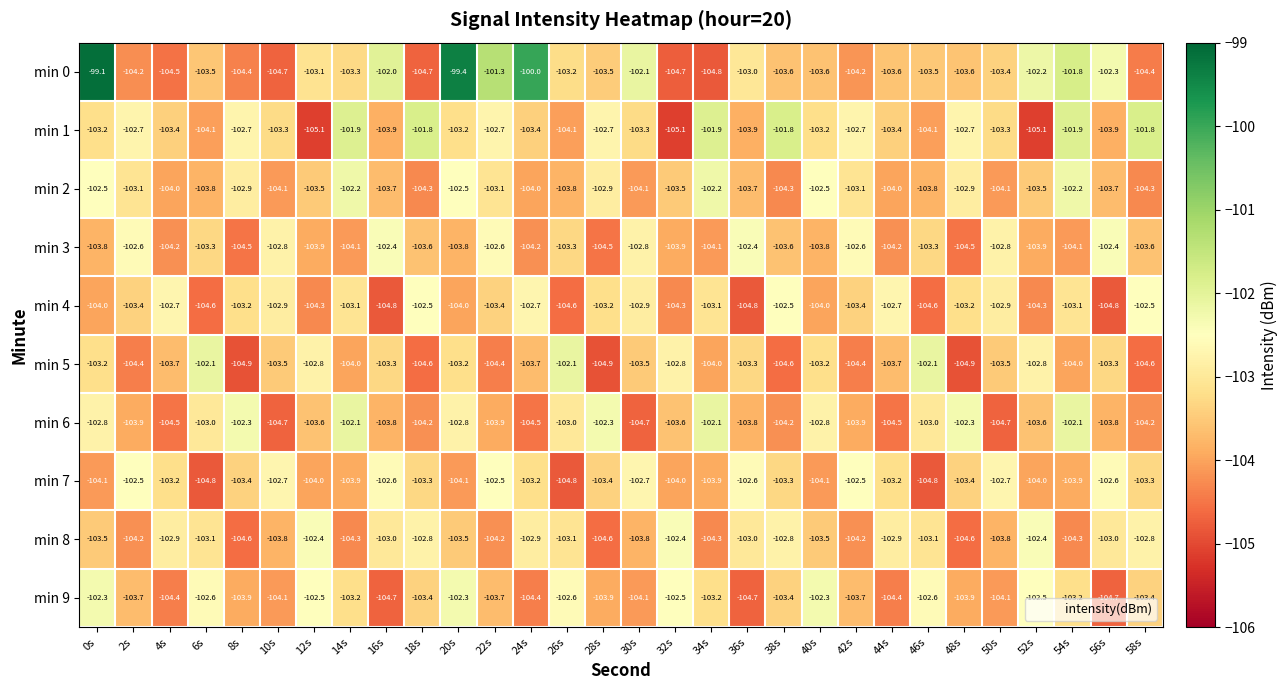

Which series has the largest total across all categories?

min 0